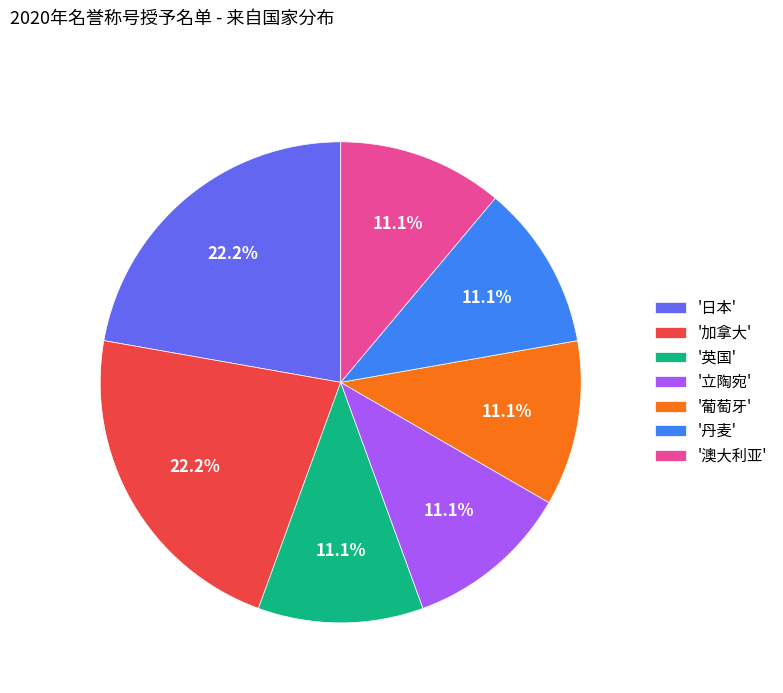

How many slices are in this pie chart?

7